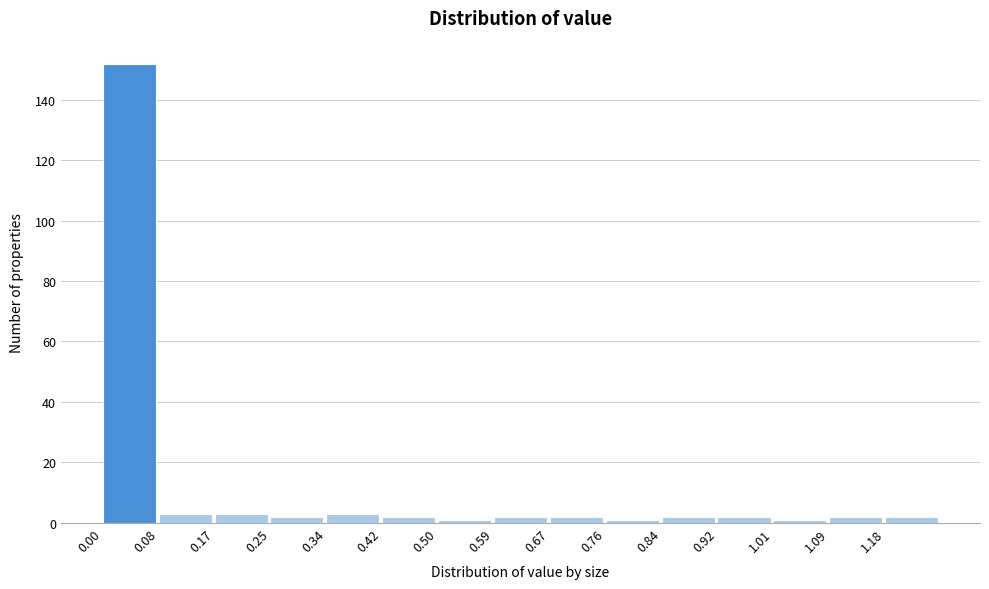

What is the height of the bar covering 1.176 to 1.260 on the x-axis? Neither the bar edges nor the heights are printed on the chart, so give them approximately, as read against the axes.

2